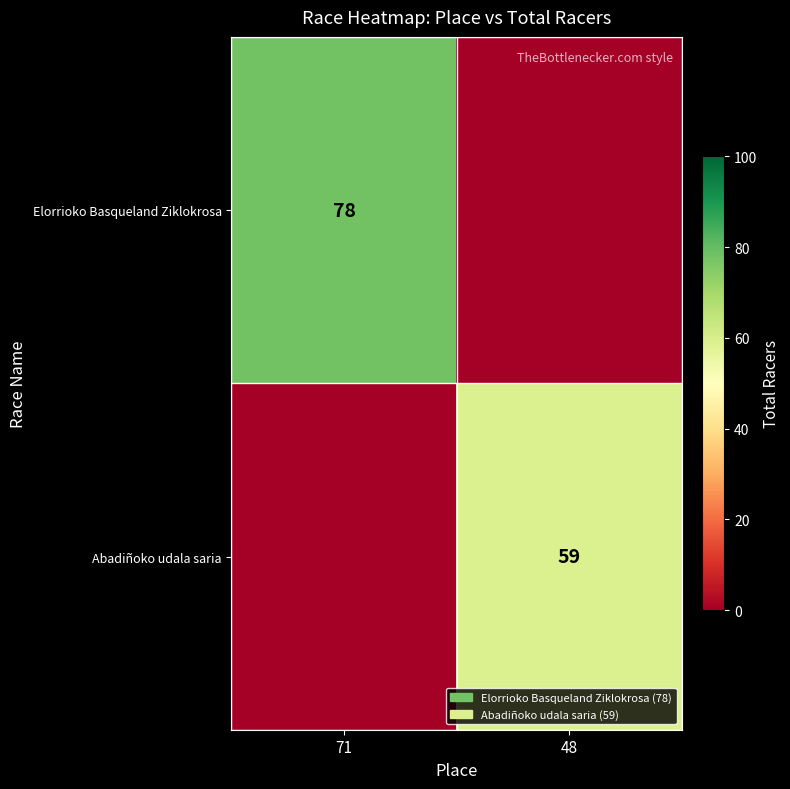

The Abadiñoko udala saria series shows 104 at 48. True or false?

False